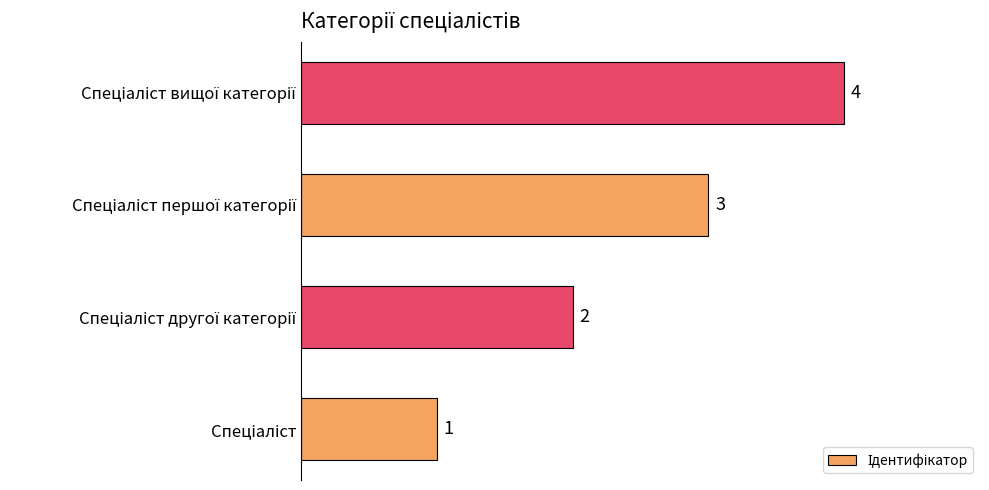

What is the greatest value displayed?

4